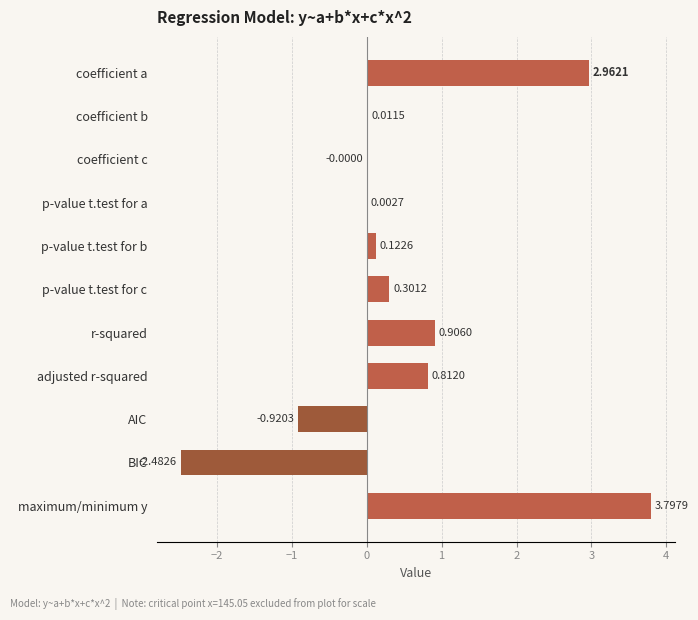

How many series are shown in this chart?

1